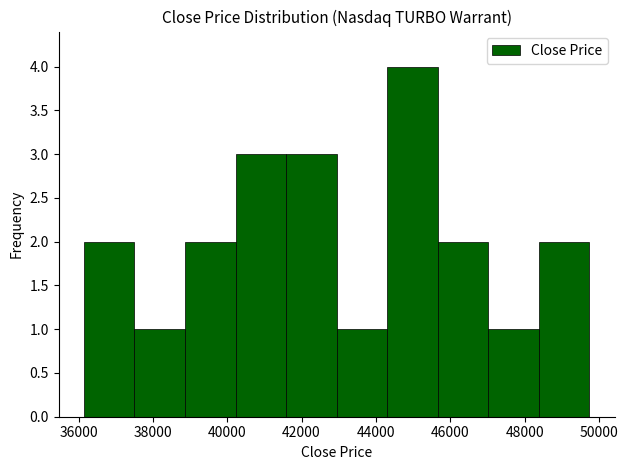

Reading left to right, list every bar in this chart as the range it spans on the x-axis followed by its height. Neither the bar edges nor the heights are printed on the chart, so give them approximately, as read against the axes.

36200 to 37600: 2
37600 to 38800: 1
38800 to 40200: 2
40200 to 41600: 3
41600 to 43000: 3
43000 to 44400: 1
44400 to 45600: 4
45600 to 47000: 2
47000 to 48400: 1
48400 to 49800: 2